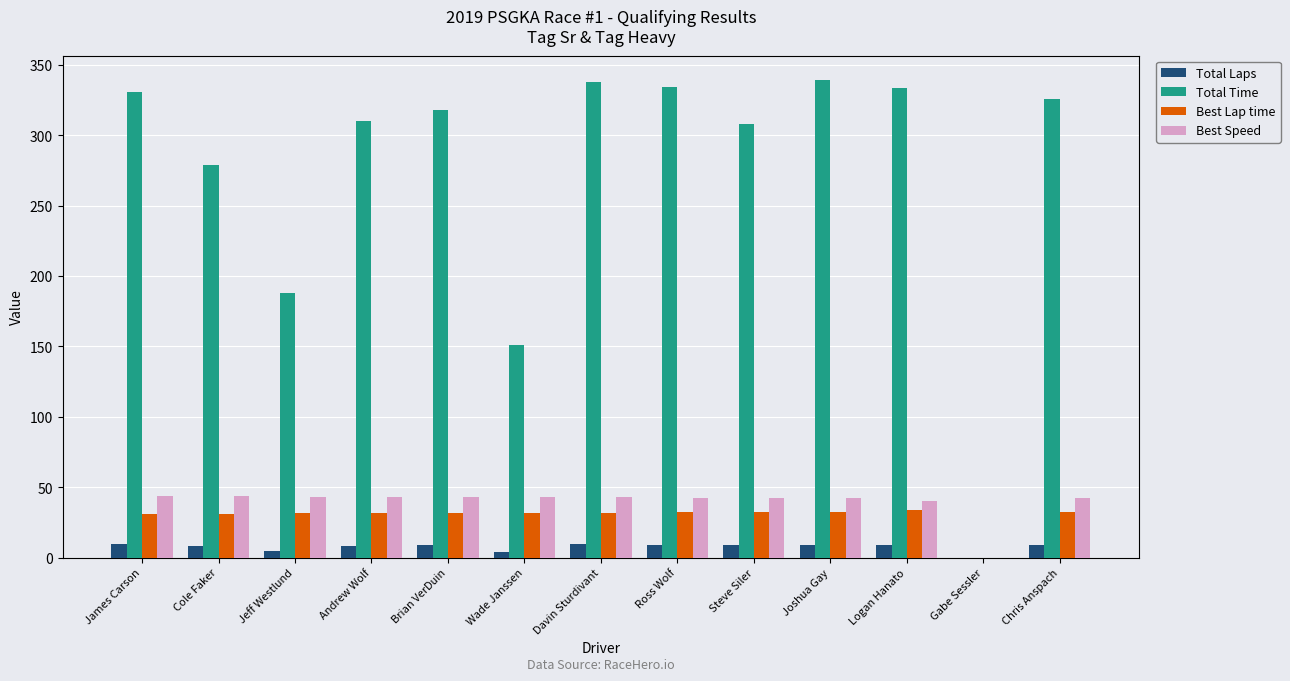

Is the value of Total Laps at Cole Faker greater than the value of Total Time at Chris Anspach?

No